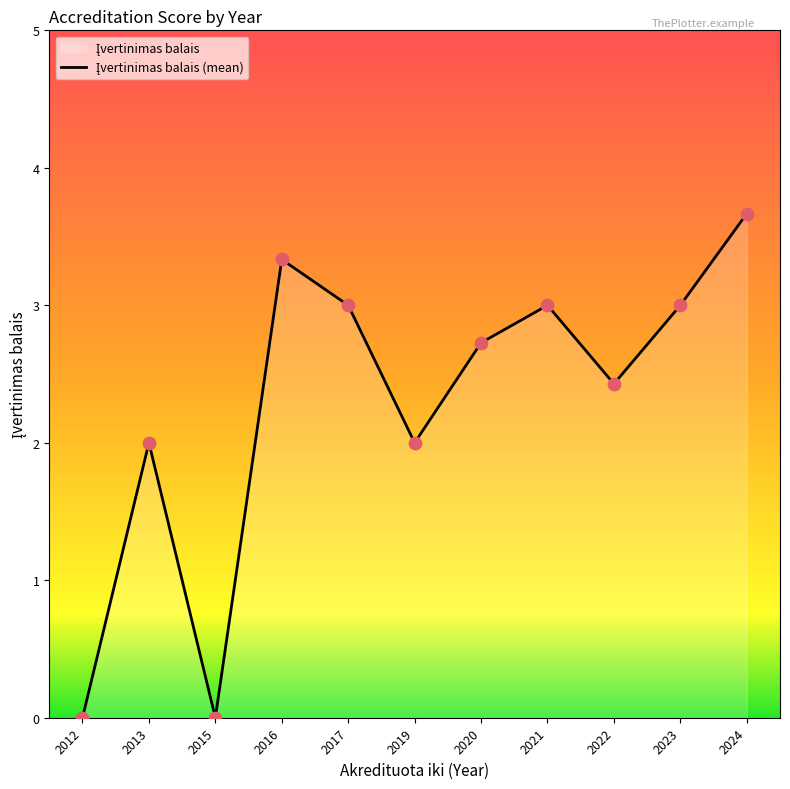

What is the change in value from 2020 to 2023?

+0.3